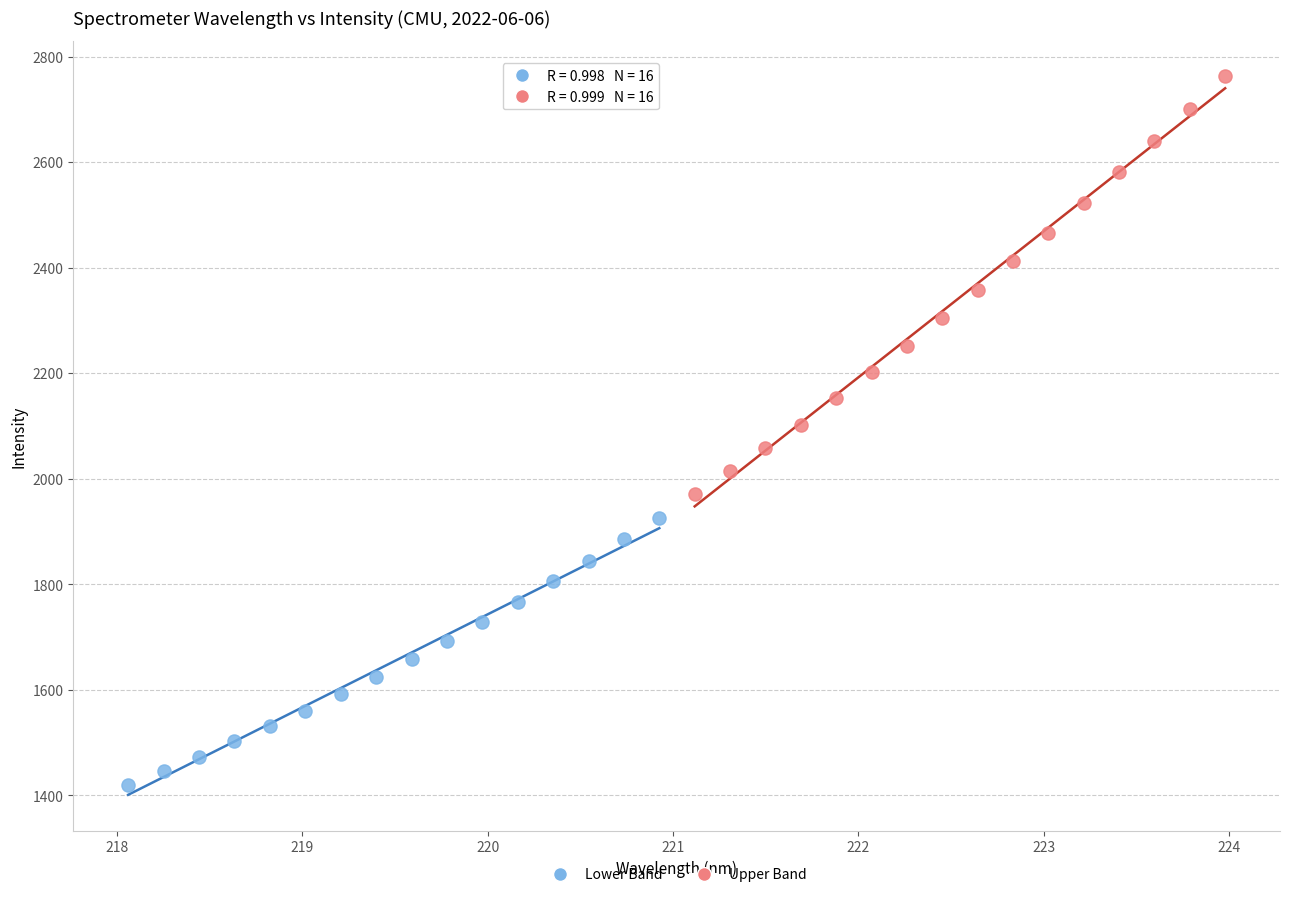

What are all the series names shown in the legend?

Lower Band, Upper Band